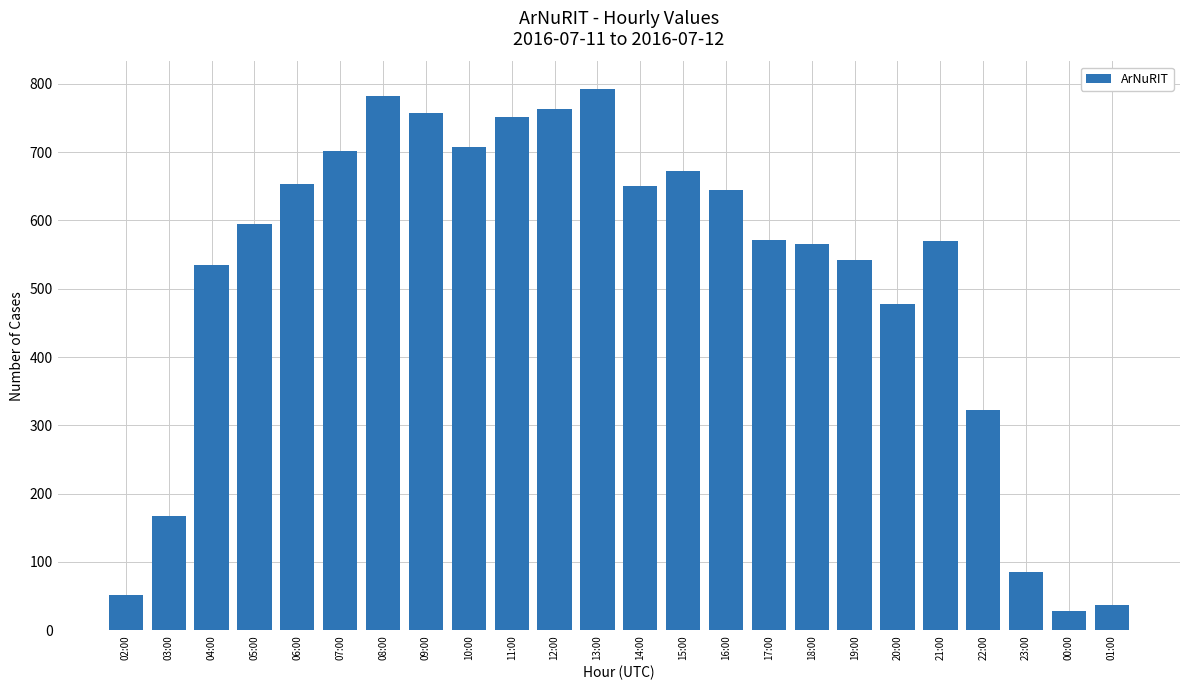

What is the label of the 1st bar from the left?

02:00